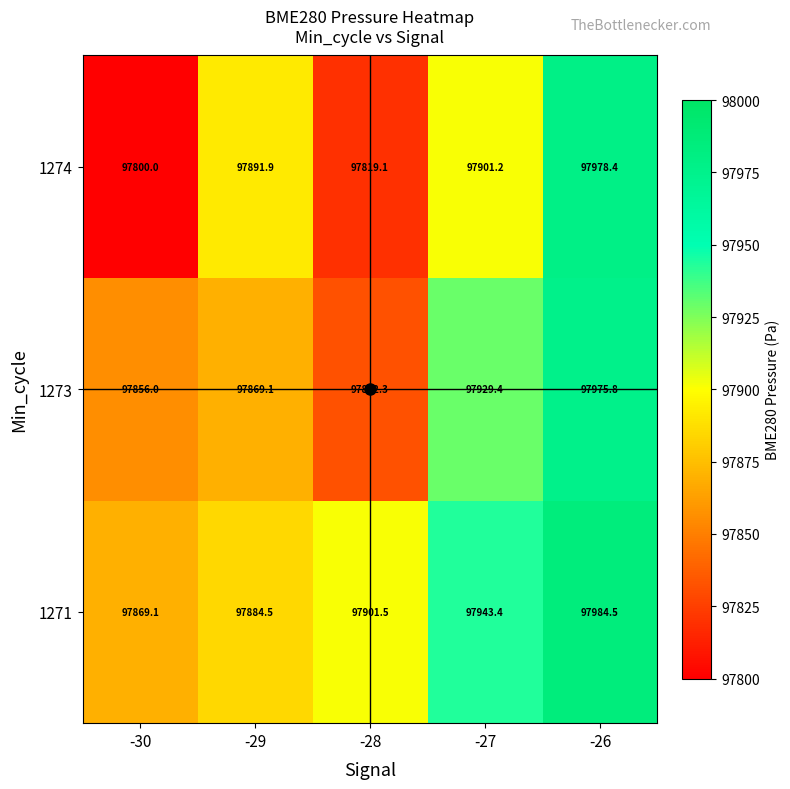

List the series in order of their overall mean, lowest first.

1274, 1273, 1271